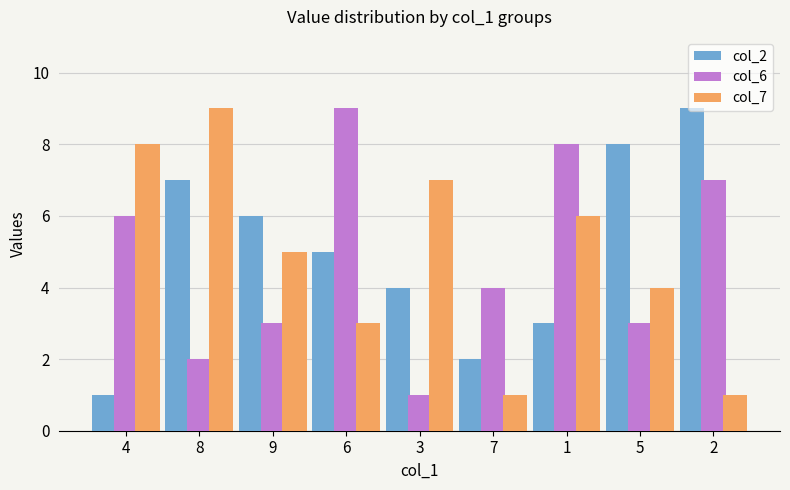

What is the difference between the col_7 values at 5 and 7?

3